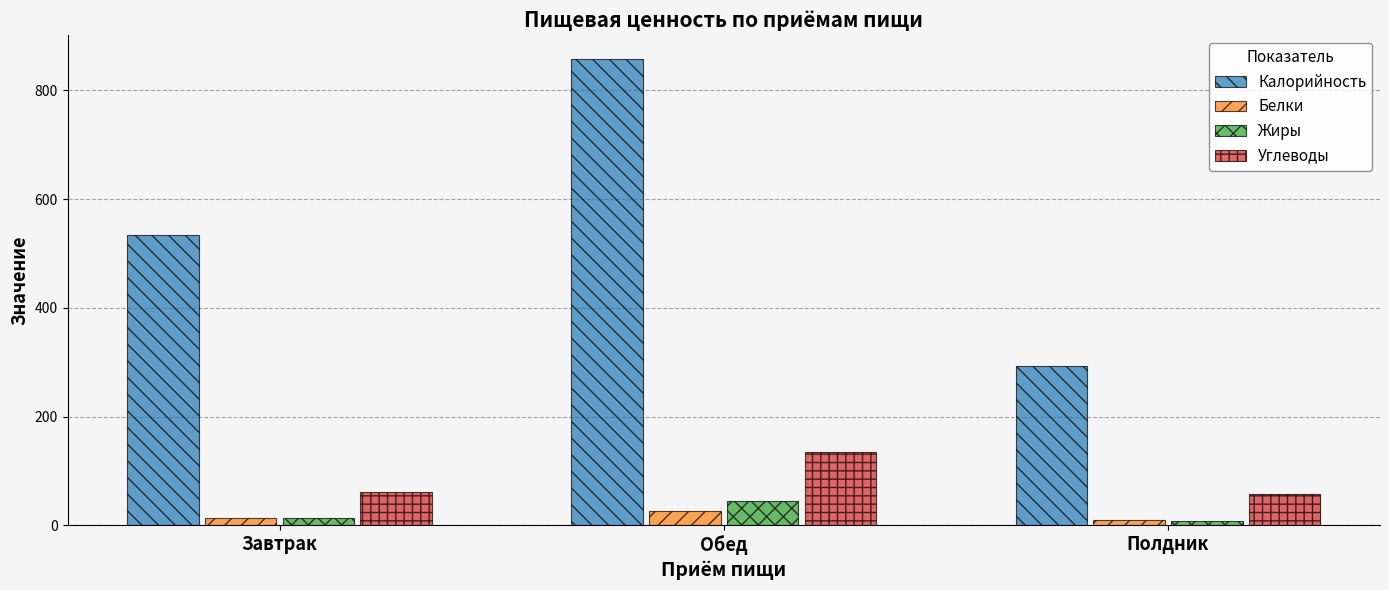

The value of Калорийность at Полдник is 526.5. True or false?

False